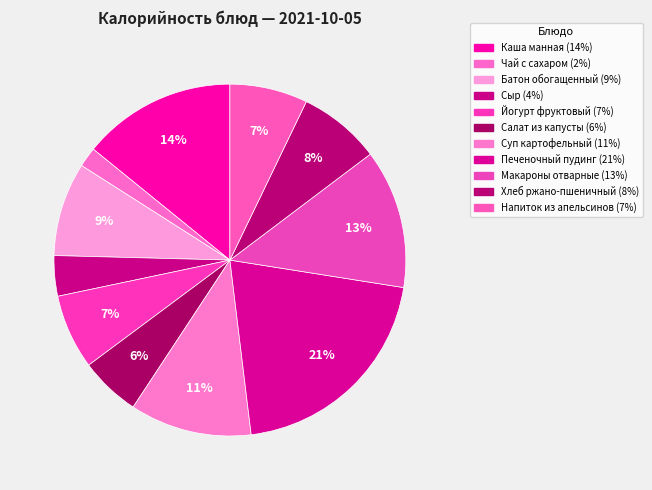

Count the number of slices in the pie.

11